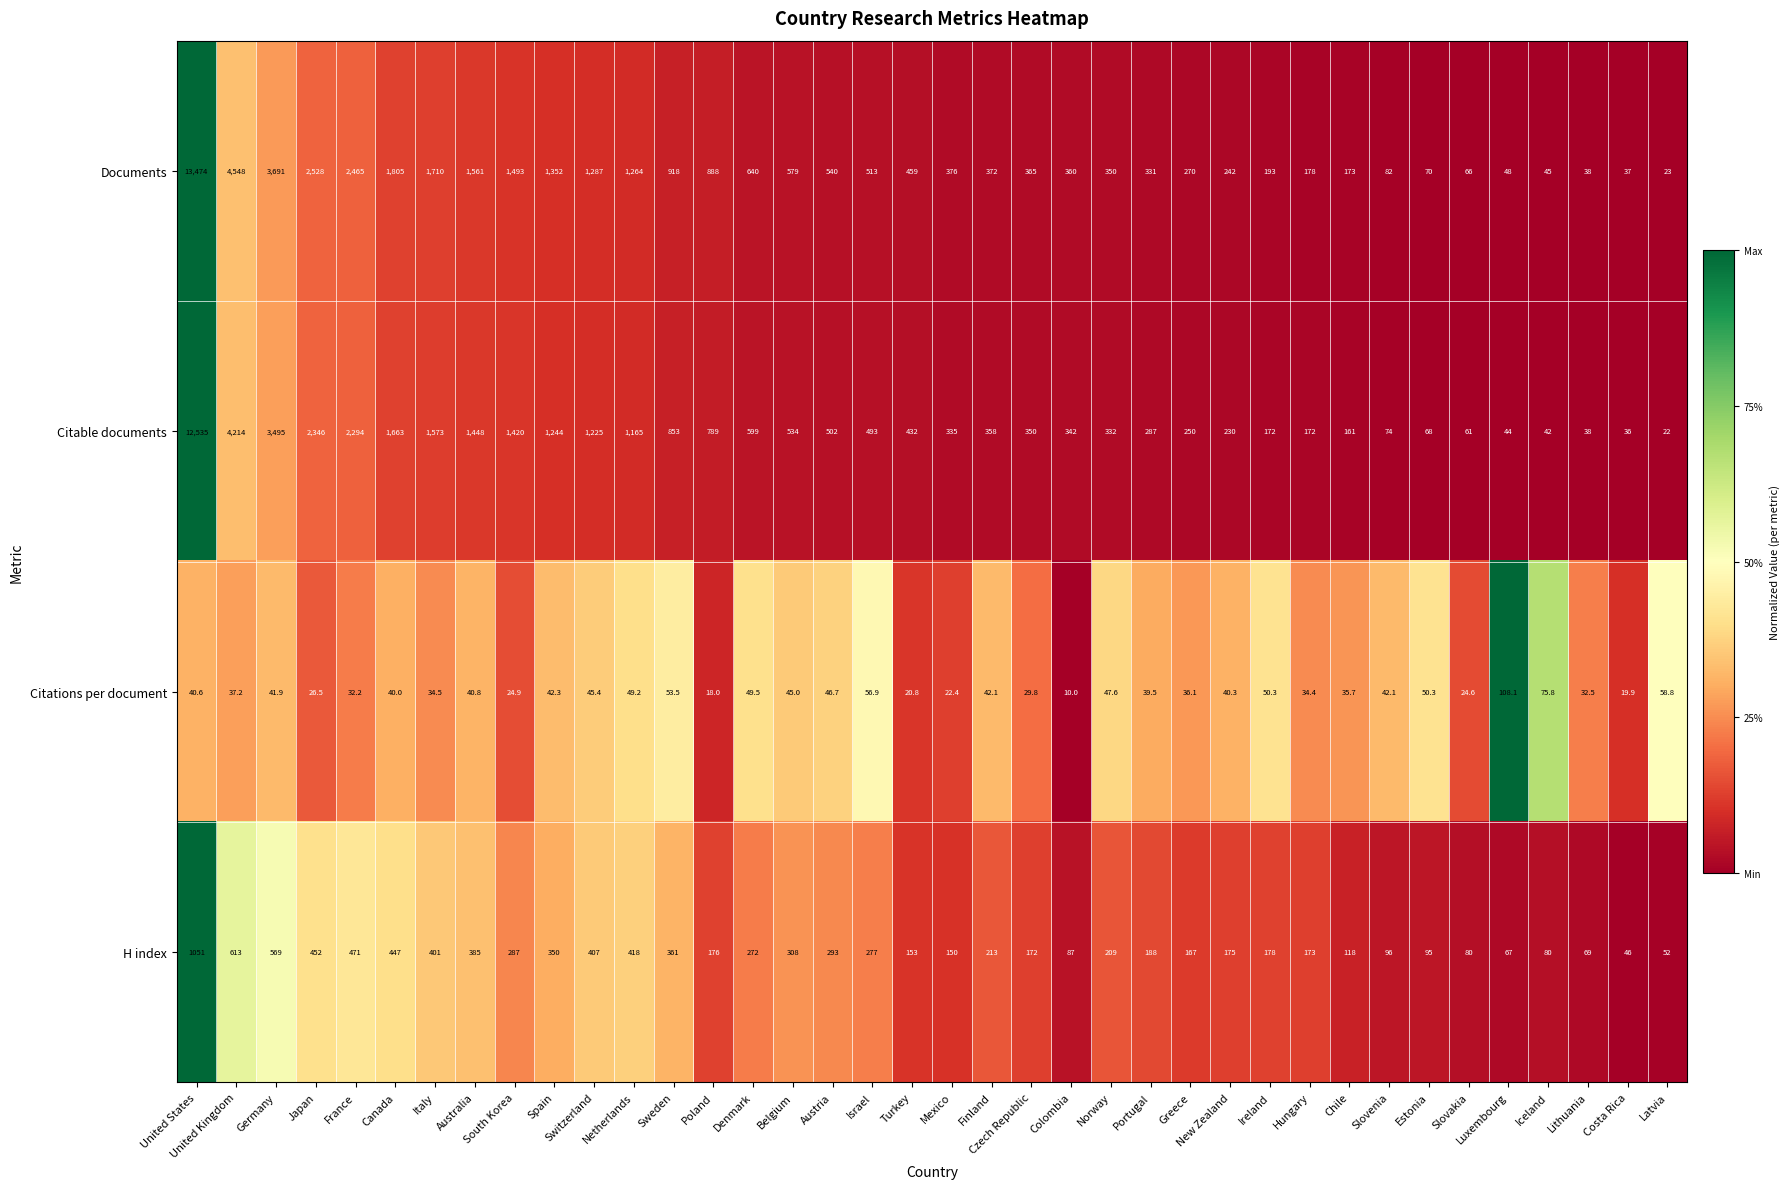

At Luxembourg, list the series in order from largest to smallest.

Citations per document, H index, Documents, Citable documents